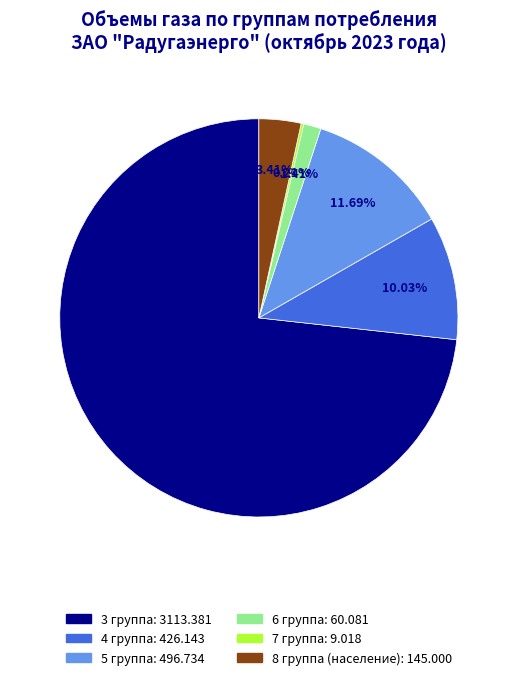

What percentage do 3 группа and 4 группа together represent?

83.3%